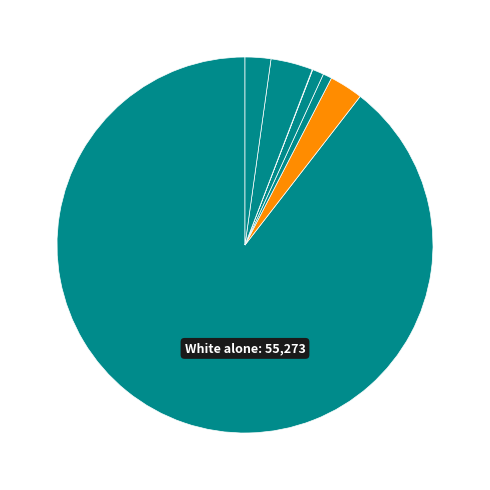

Rank the categories by value from highest to lowest.

White alone, Some Other Race alone, Black or African American alone, Two or More Races, Asian alone, American Indian and Alaska Native, Native Hawaiian and Other Pacific